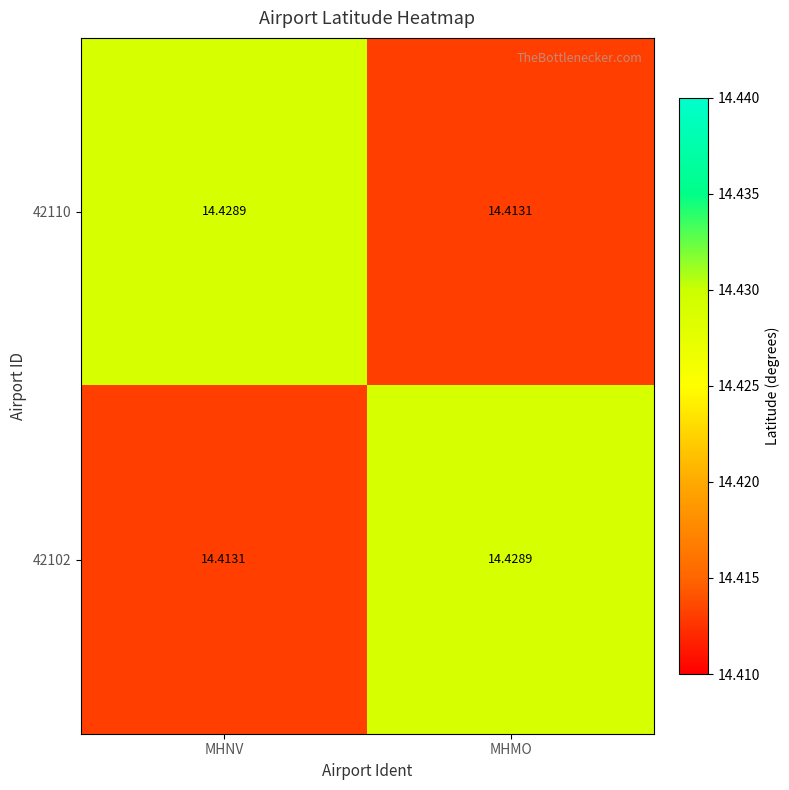

Where is 42102 nearest to the value 14?

MHNV